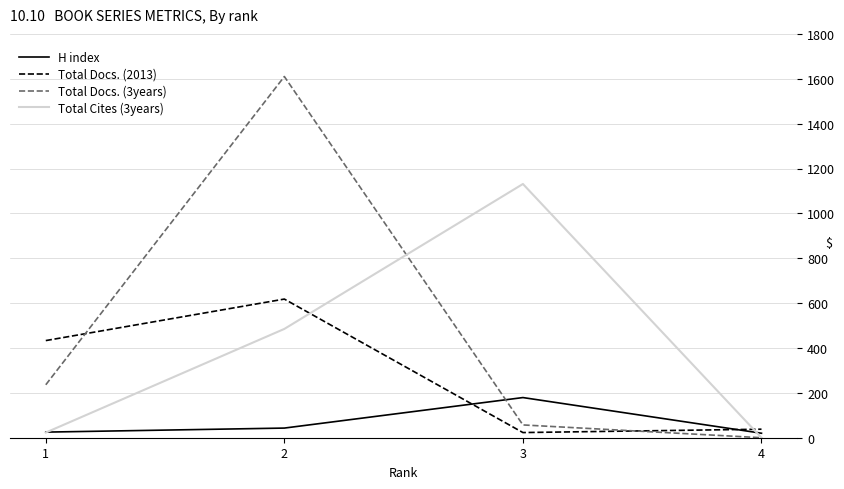

In H index, how many points are higher than both neighbors (excluding endpoints)?

1